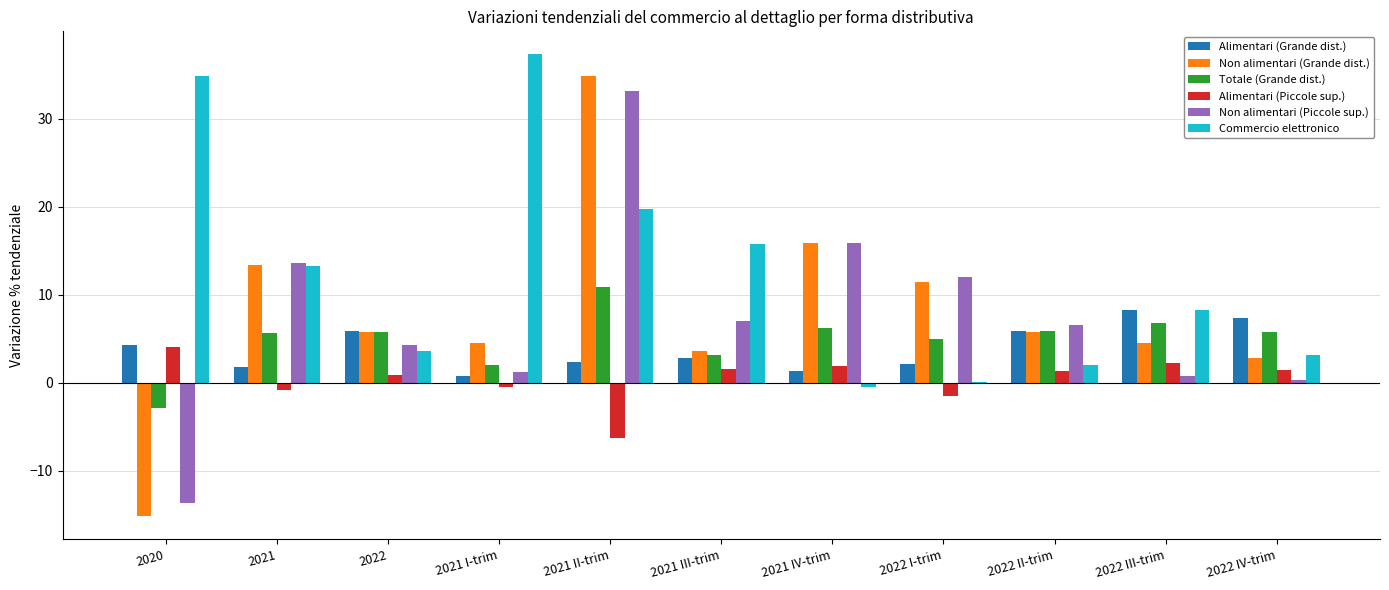

Is the value of Totale (Grande dist.) at 2022 IV-trim greater than the value of Non alimentari (Piccole sup.) at 2021 II-trim?

No